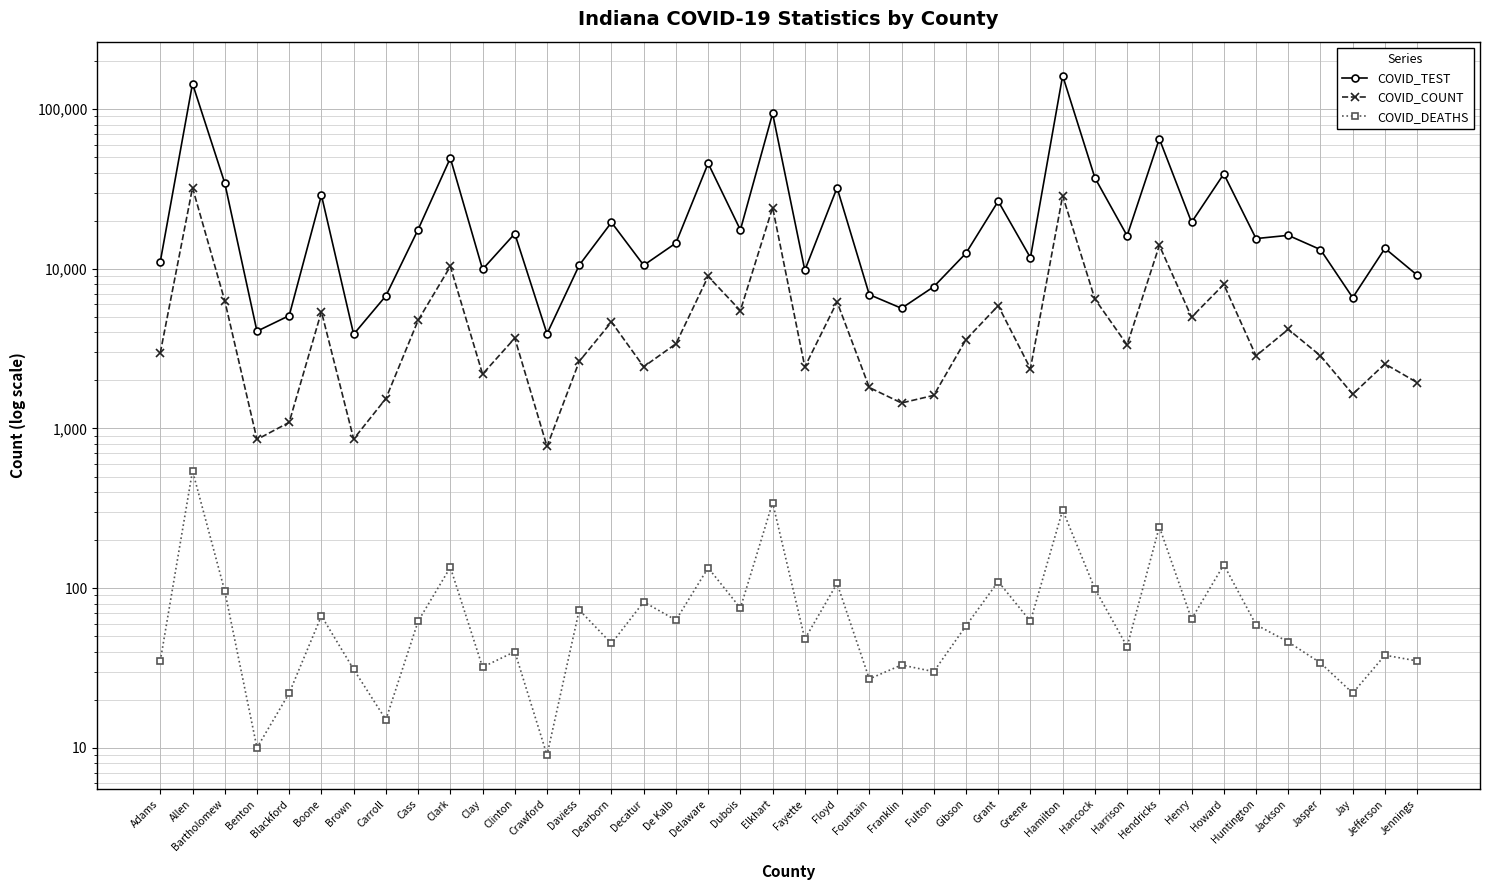

How many lines are shown in the chart?

3